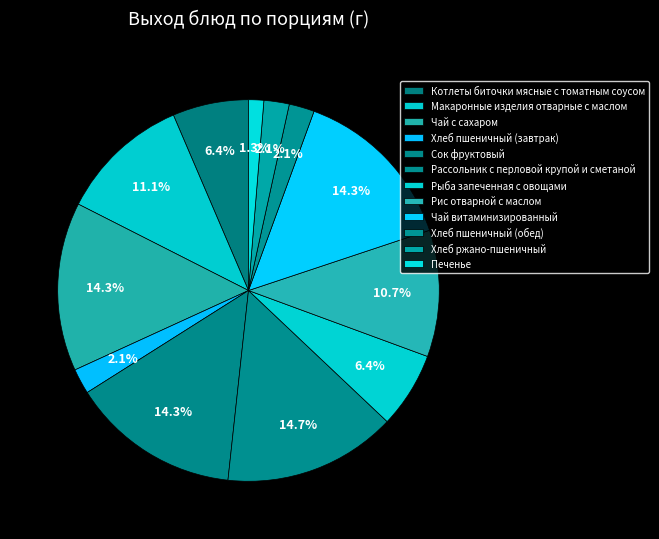

Which category has the biggest portion of the pie?

Рассольник с перловой крупой и сметаной